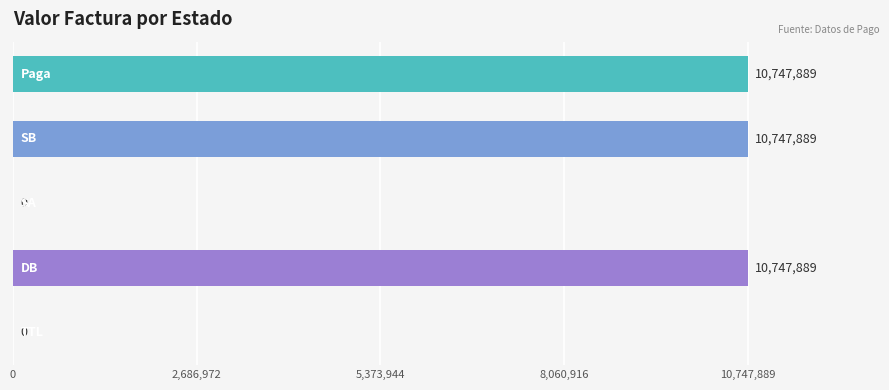

What is the greatest value displayed?

10747889